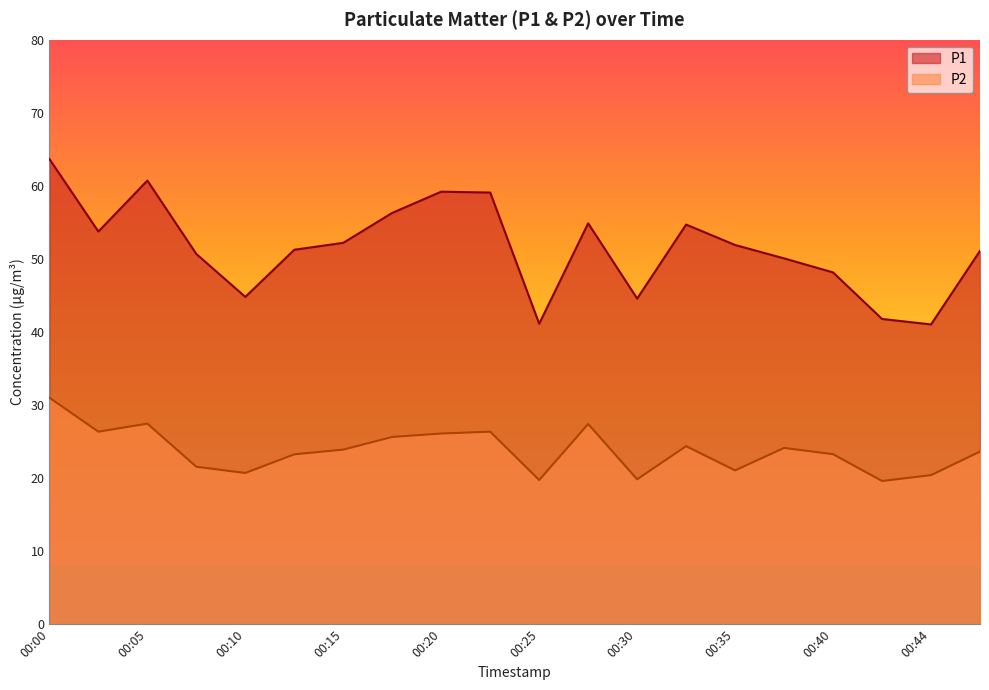

At which category is the sum across all series the highest?

00:00